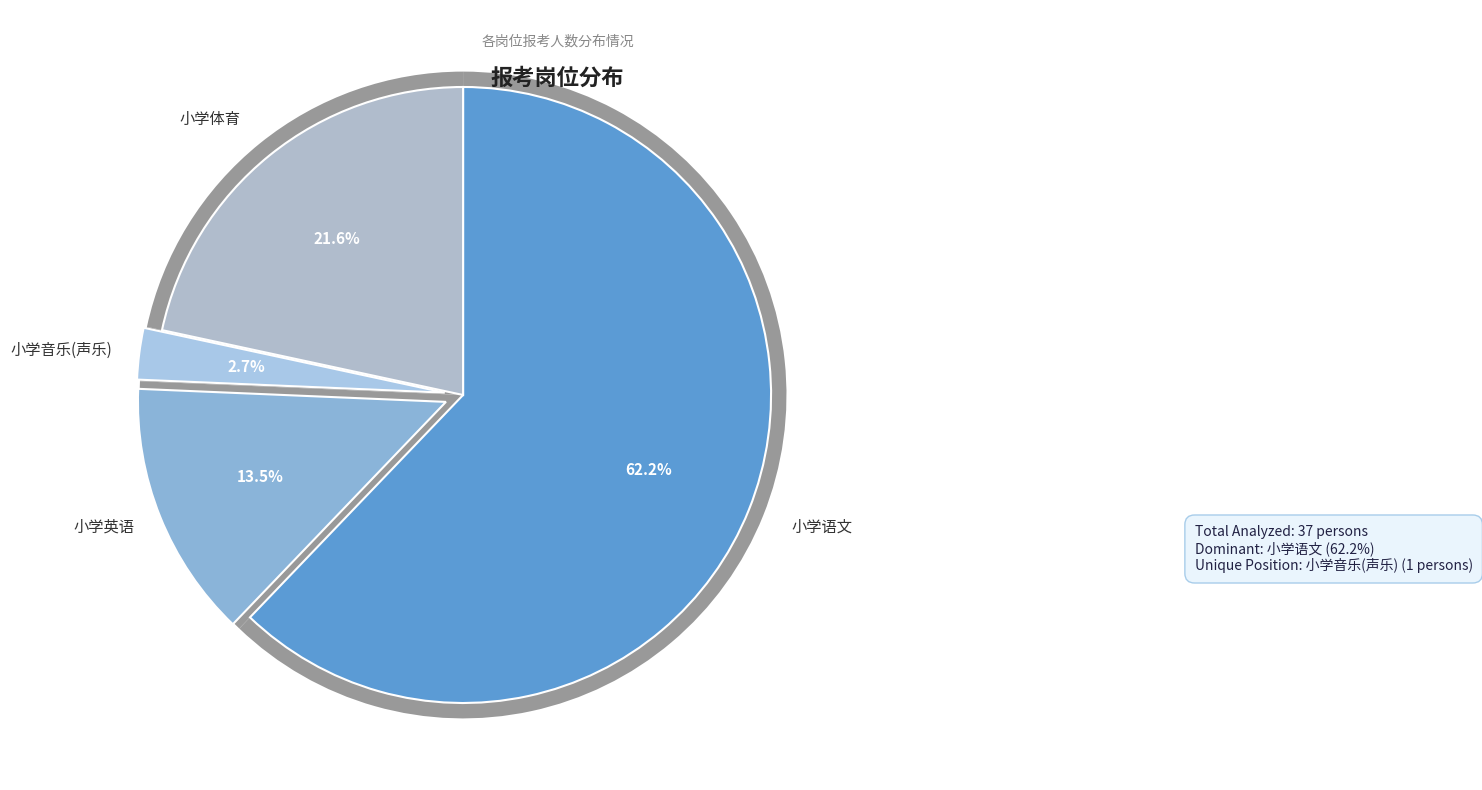

Which category has the smallest portion of the pie?

小学音乐(声乐)